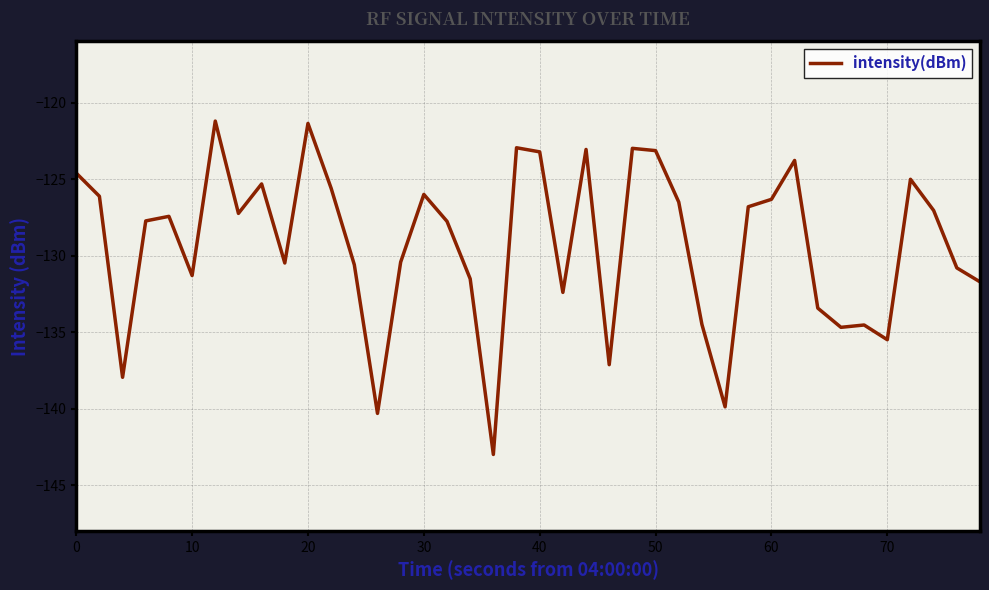

True or false: the data has more than 2 interior local peaks.

True